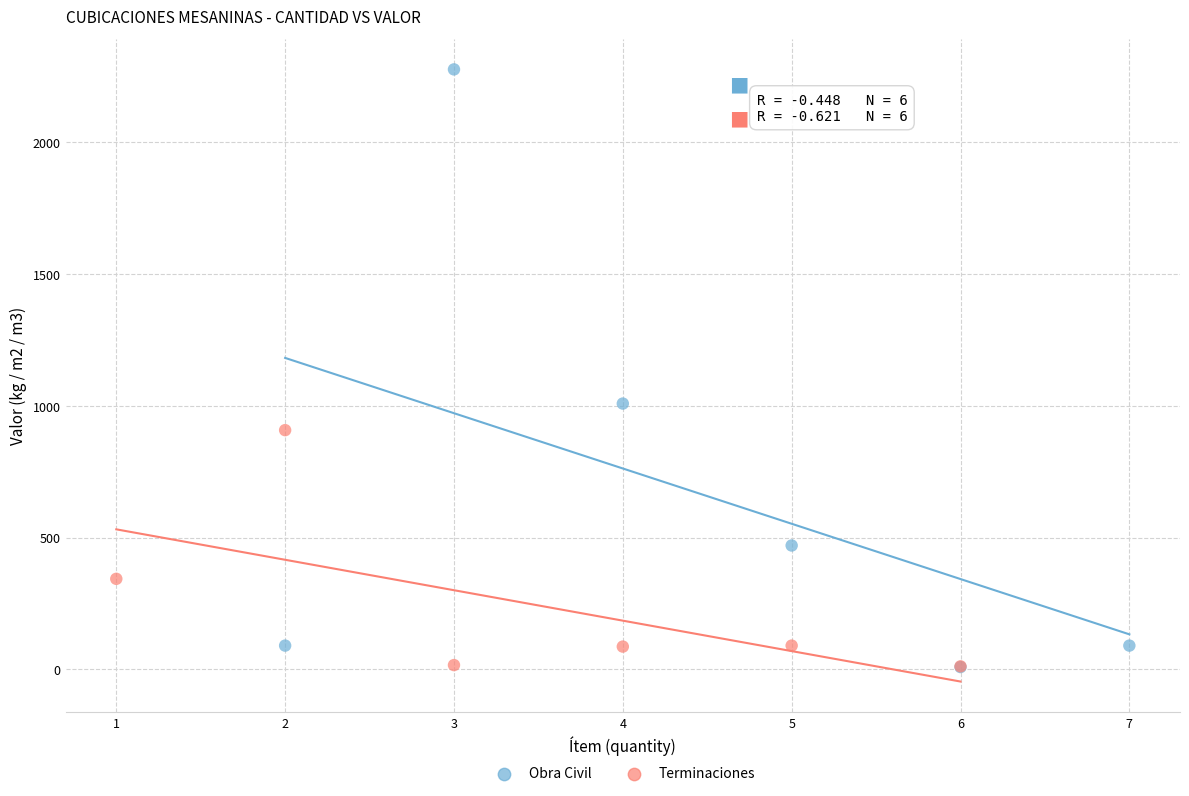

Which series has the widest spread of Y values?

Obra Civil